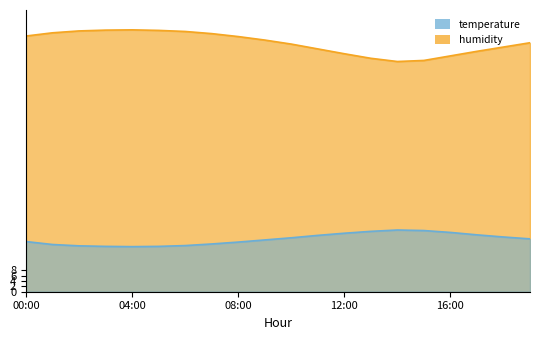

What position from the left is 03:00?

4